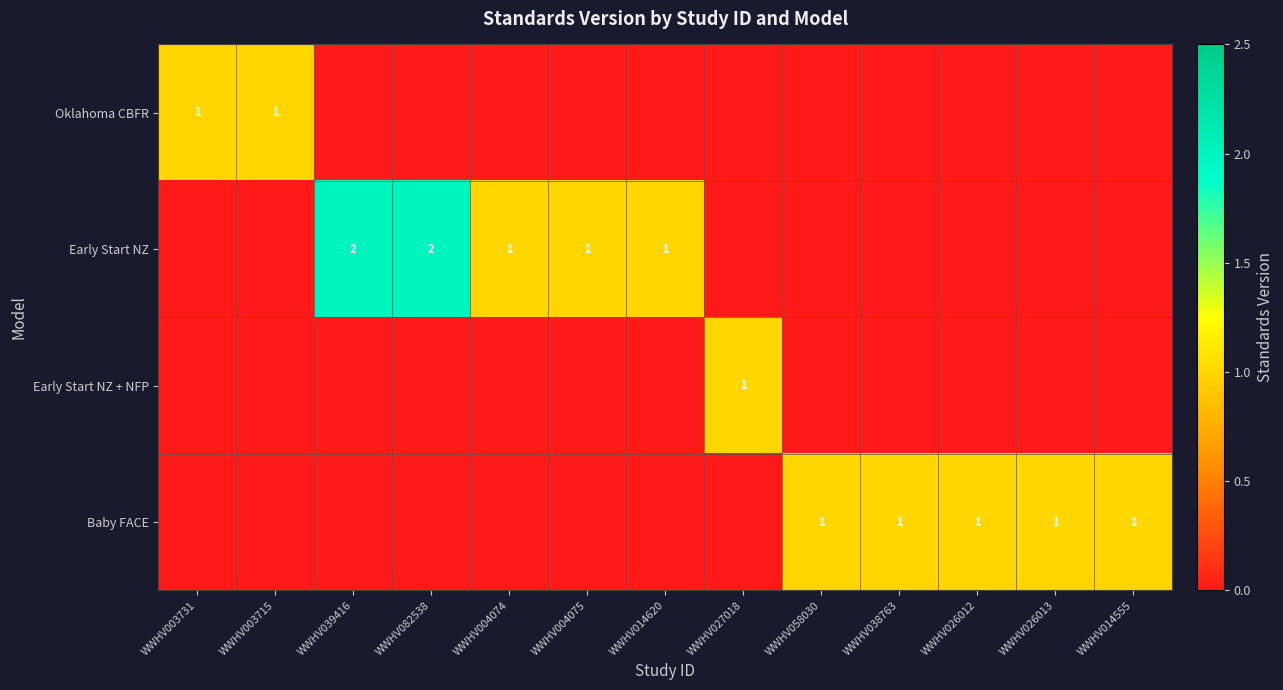

Which series changed the most between WWHV003715 and WWHV039416?

Early Start NZ